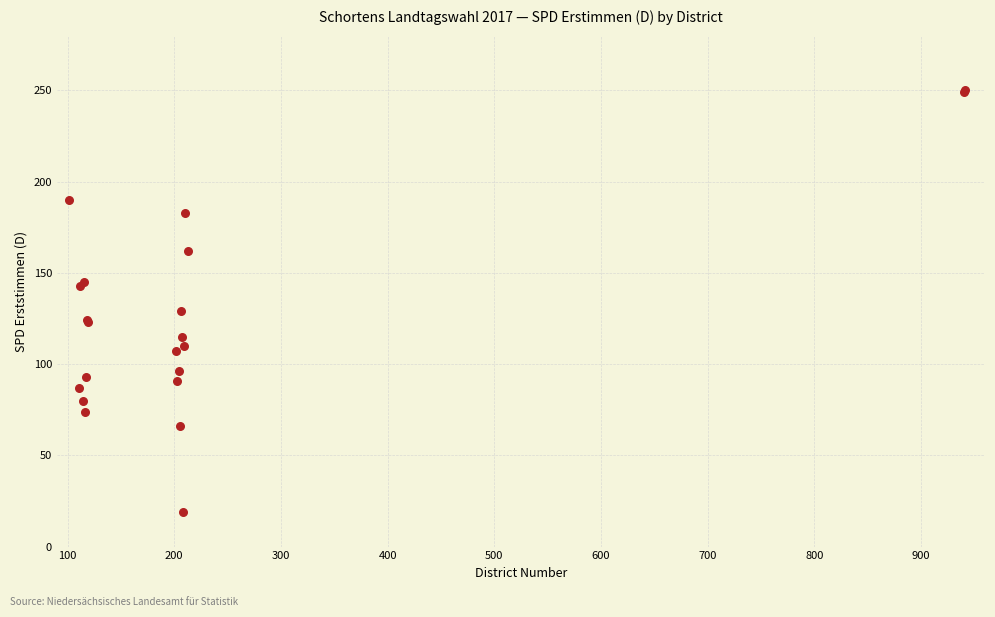

What Y value in the scatter plot is closest to 134?

129